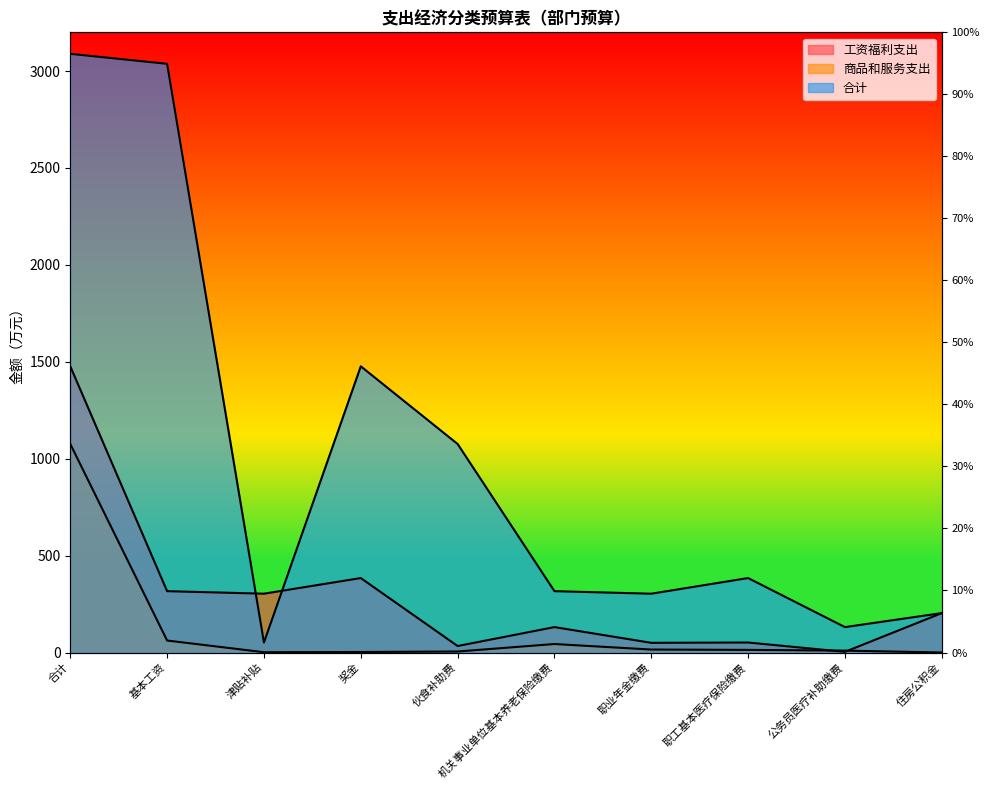

How many distinct data groups are displayed?

3